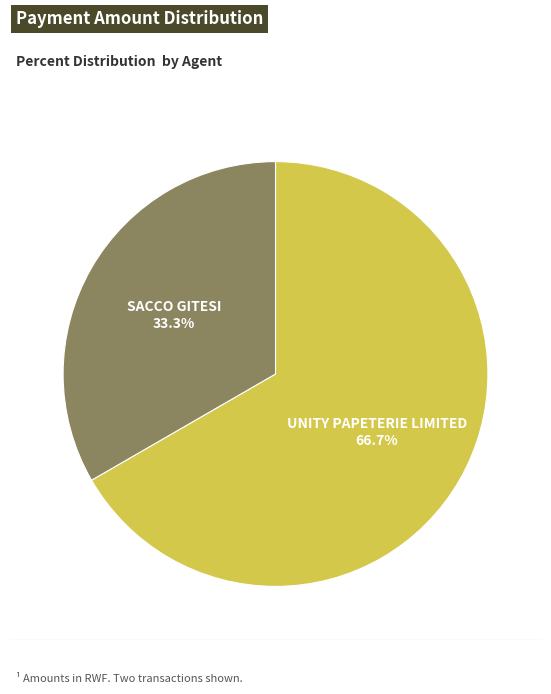

To the nearest percent, what percentage of the pie is SACCO GITESI?

33%